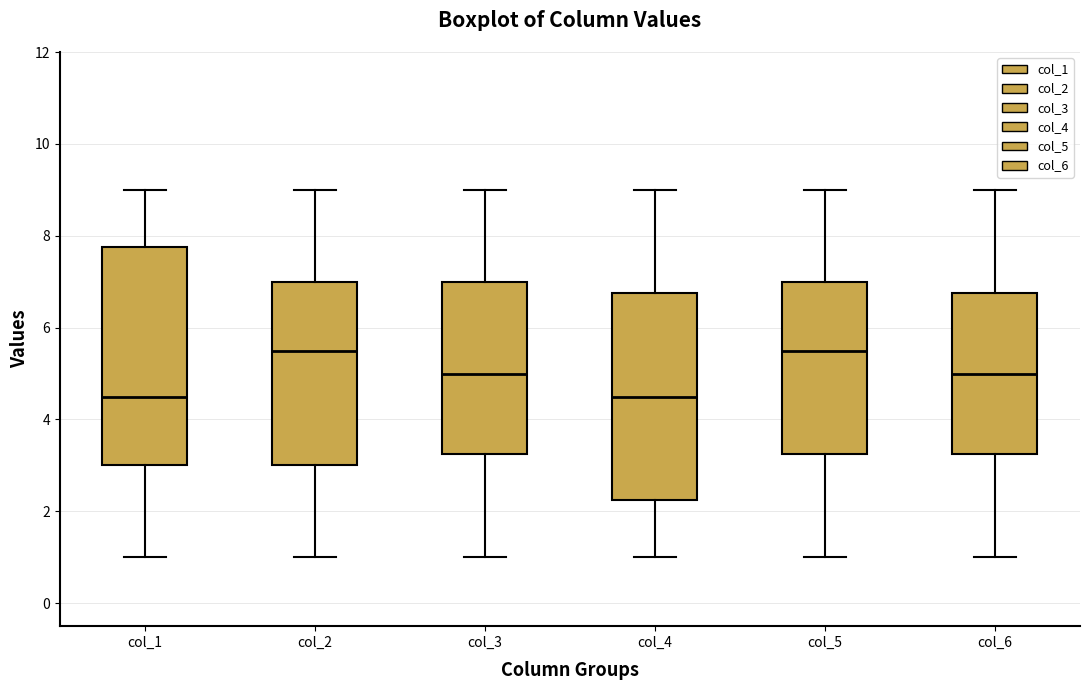

Reading left to right, read every box against the y-axis: the position of its median line, the range the box covers, and the ends of its whiskers. The values are not printed on the chart, so give them approximately, as read against the axis.

col_1: median 4.6, box 3.0 to 7.8, whiskers 1.0 to 9.0
col_2: median 5.6, box 3.0 to 7.0, whiskers 1.0 to 9.0
col_3: median 5.0, box 3.2 to 7.0, whiskers 1.0 to 9.0
col_4: median 4.6, box 2.2 to 6.8, whiskers 1.0 to 9.0
col_5: median 5.6, box 3.2 to 7.0, whiskers 1.0 to 9.0
col_6: median 5.0, box 3.2 to 6.8, whiskers 1.0 to 9.0